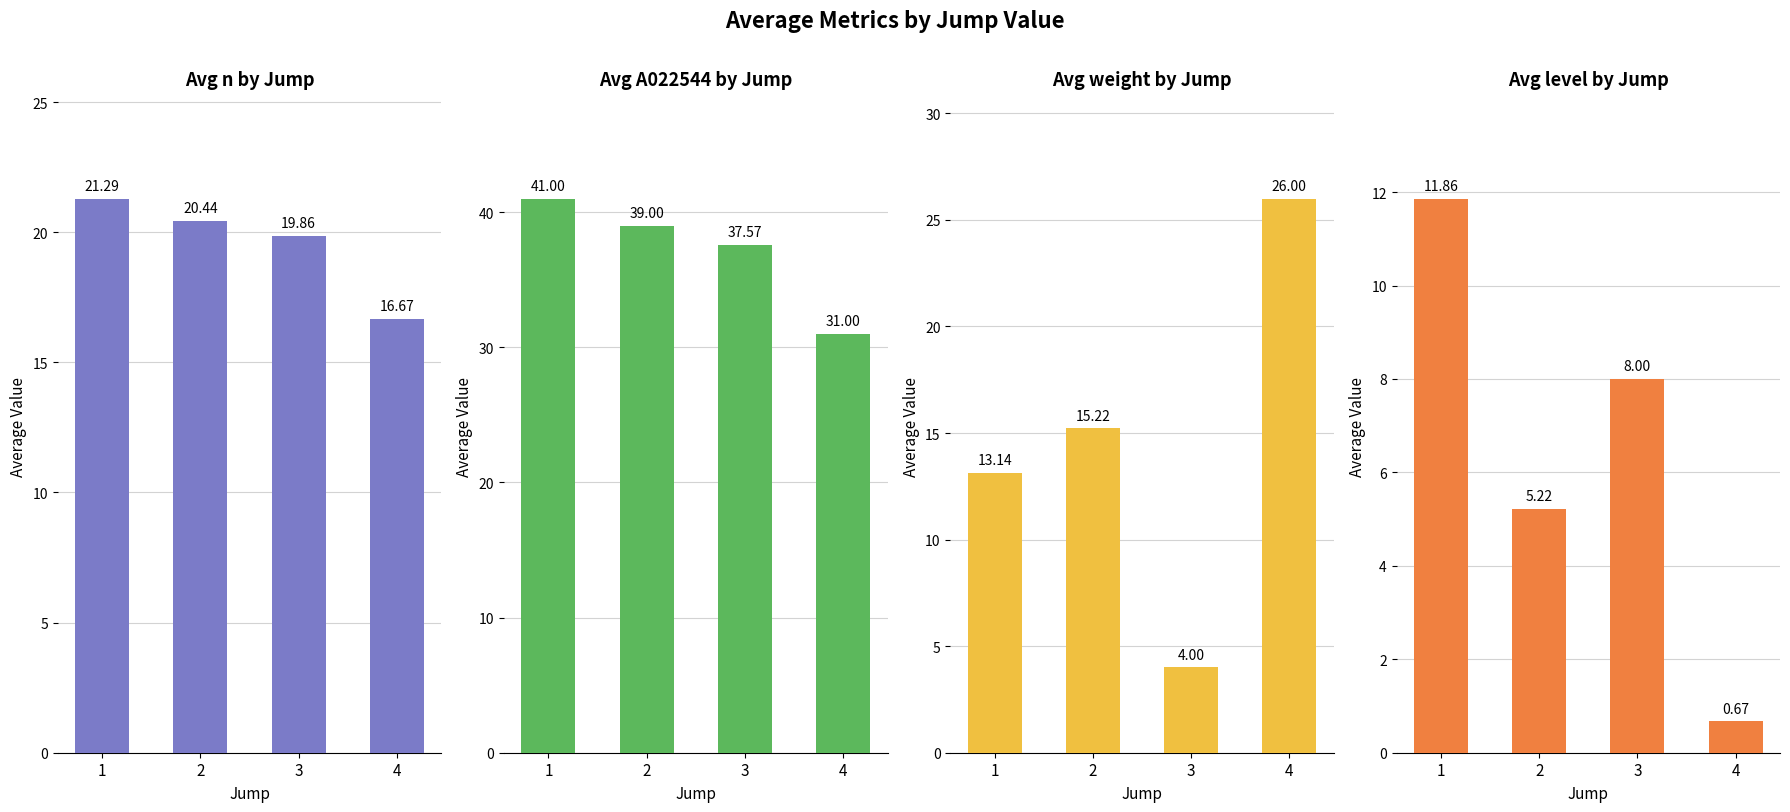

At which label is mean_A022544 closest to 36?

3